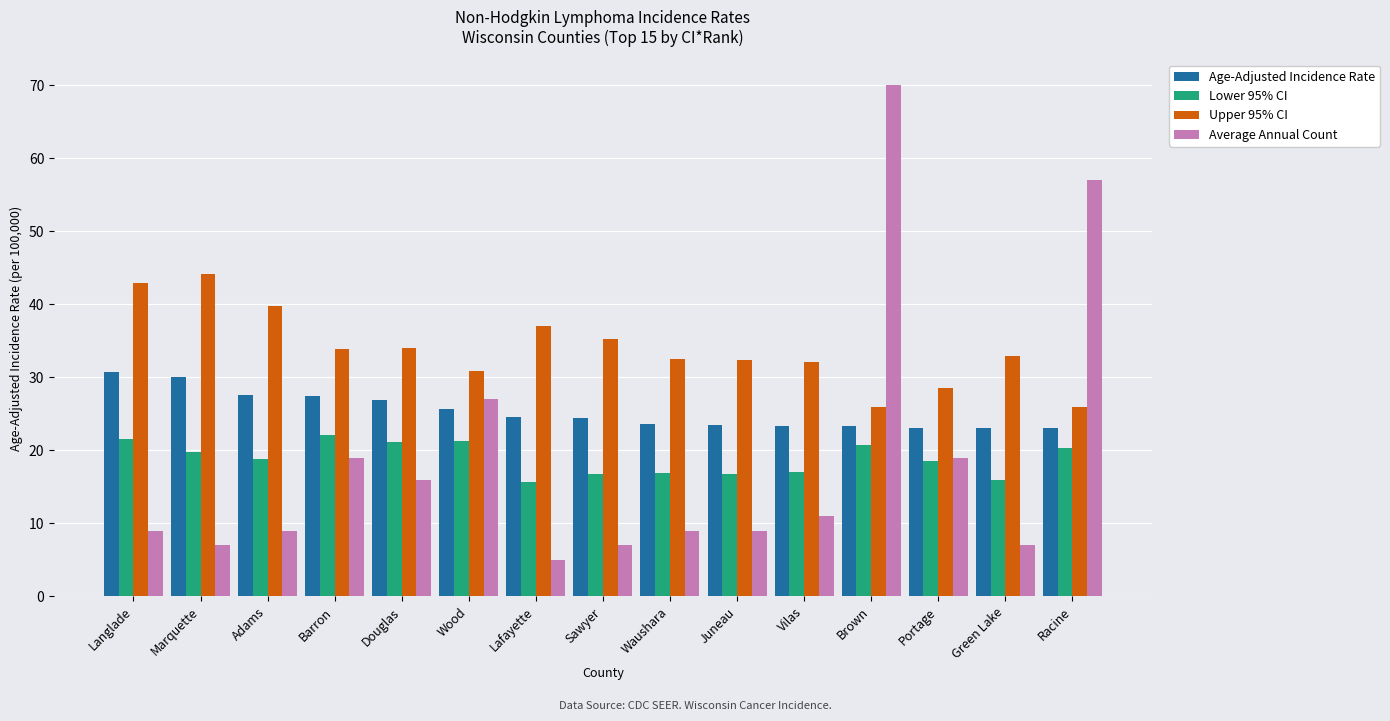

At which category is the sum across all series the highest?

Brown